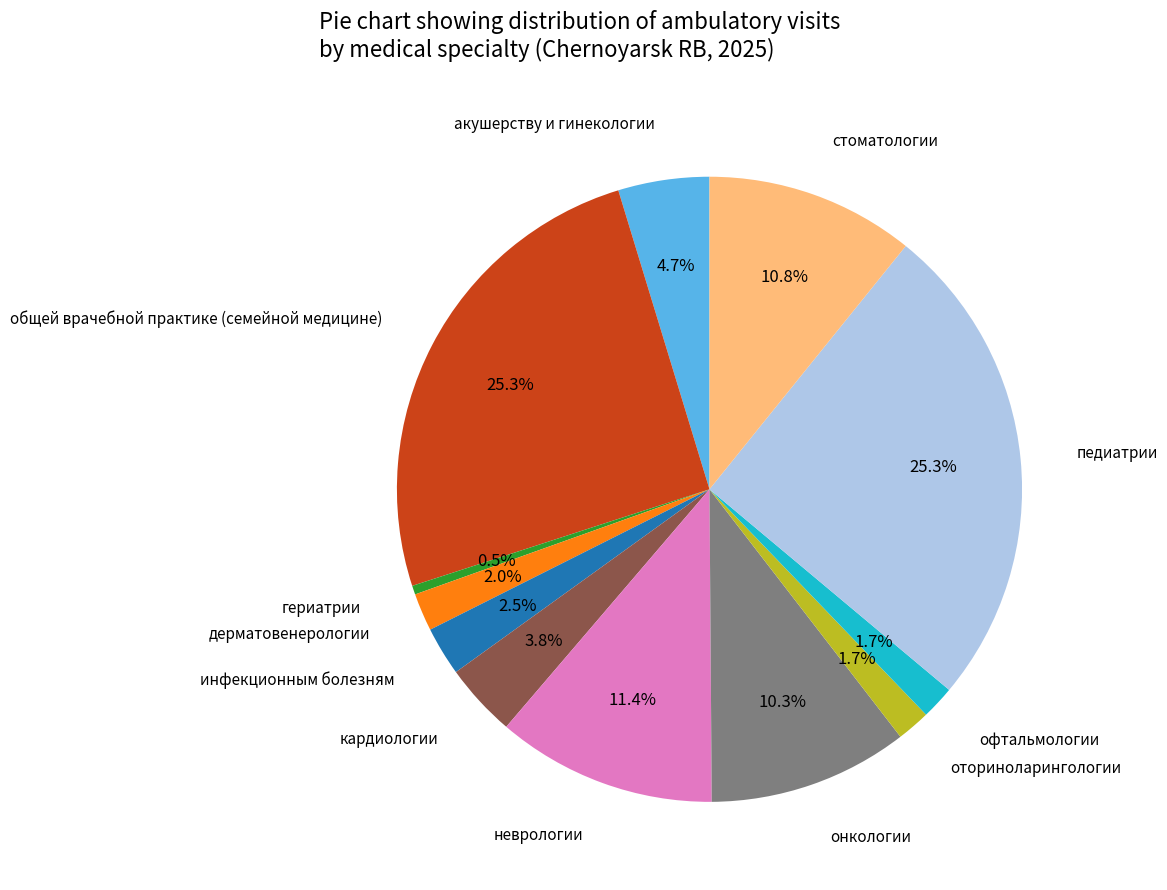

Which slice is the smallest?

гериатрии